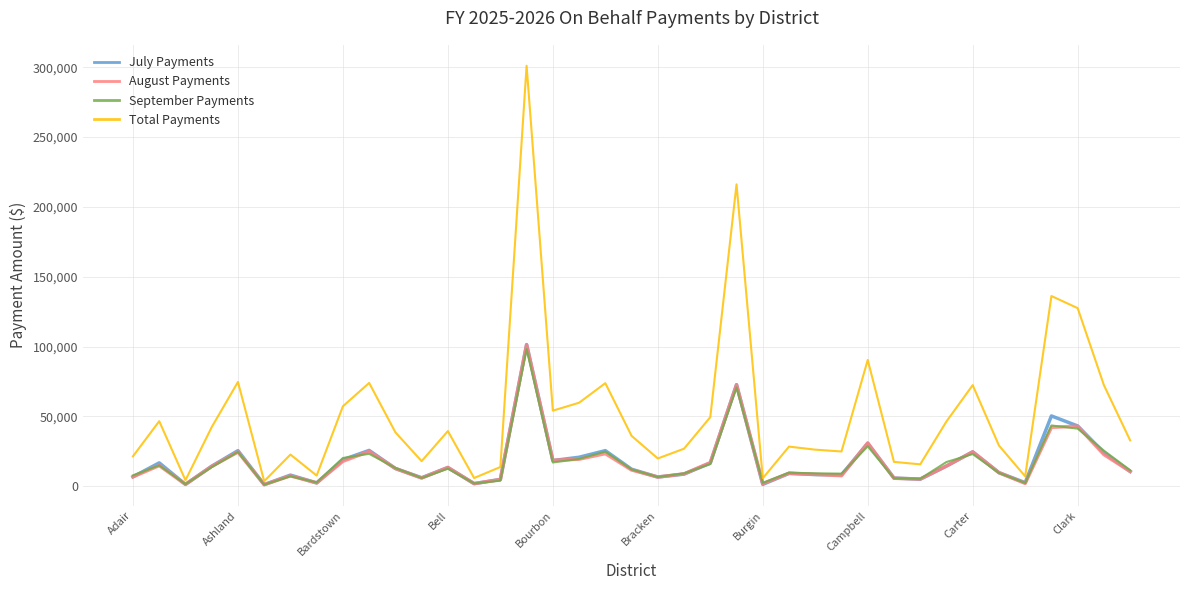

Which series has the widest spread of values?

Total Payments